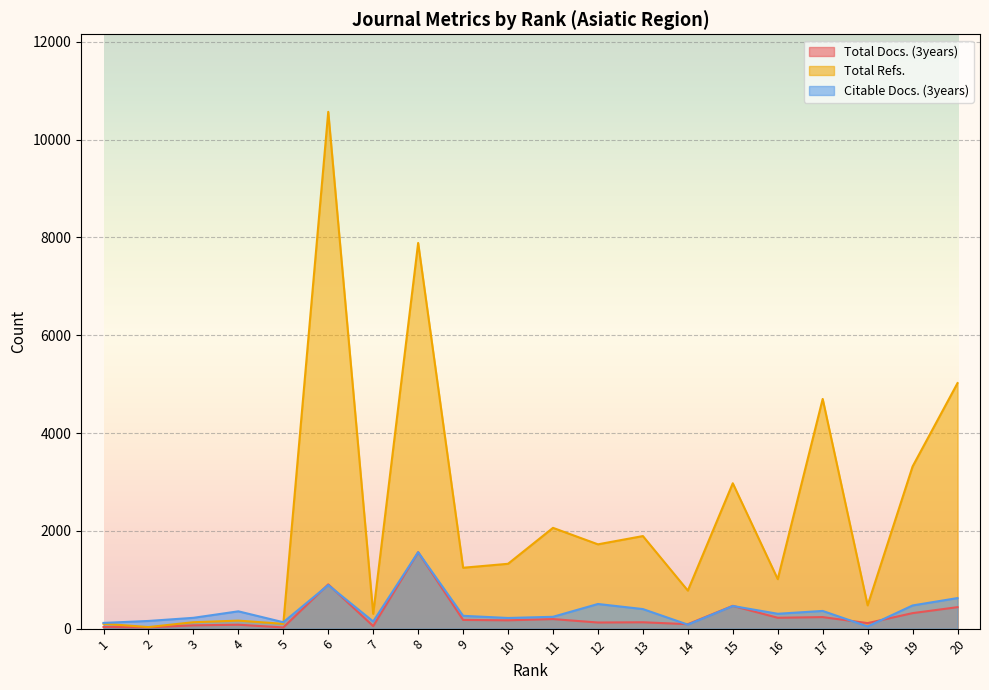

Which label corresponds to the largest value in the chart?

6